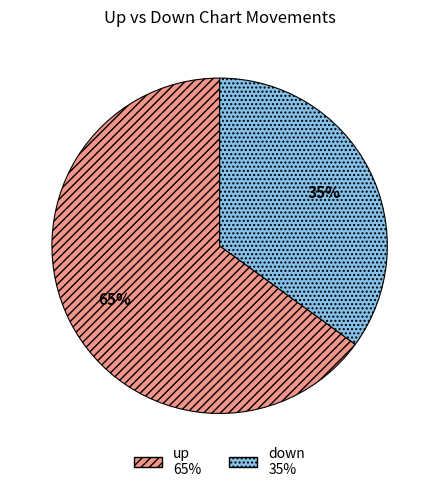

What is the largest slice in the pie chart?

up